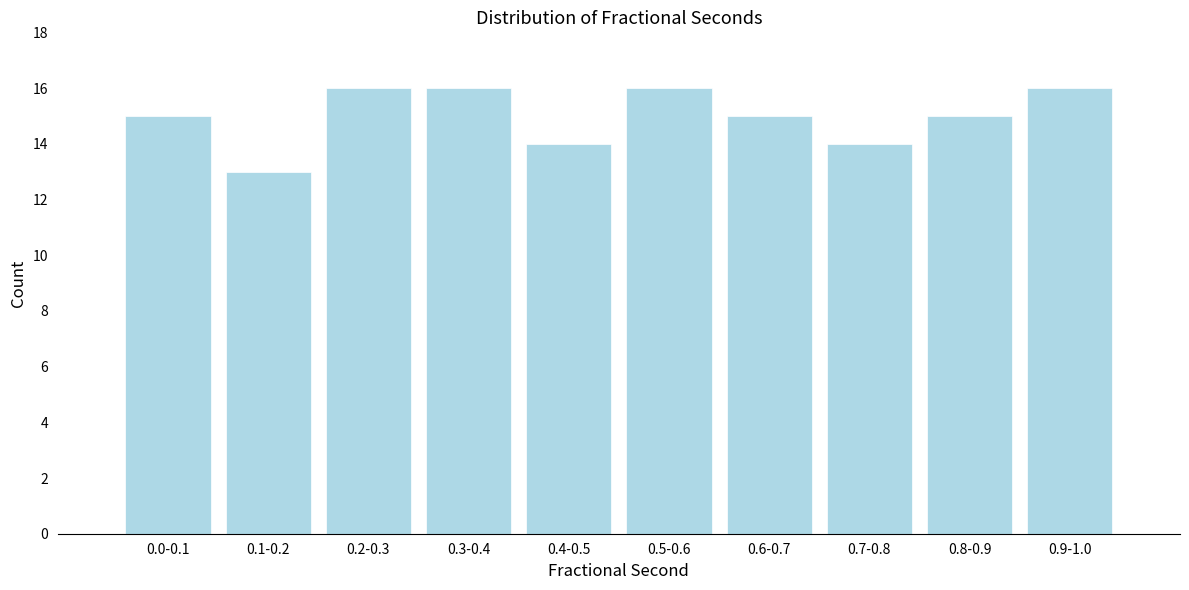

Reading right to left, what are all the values shown in this chart?

0.9-1.0=16	0.8-0.9=15	0.7-0.8=14	0.6-0.7=15	0.5-0.6=16	0.4-0.5=14	0.3-0.4=16	0.2-0.3=16	0.1-0.2=13	0.0-0.1=15